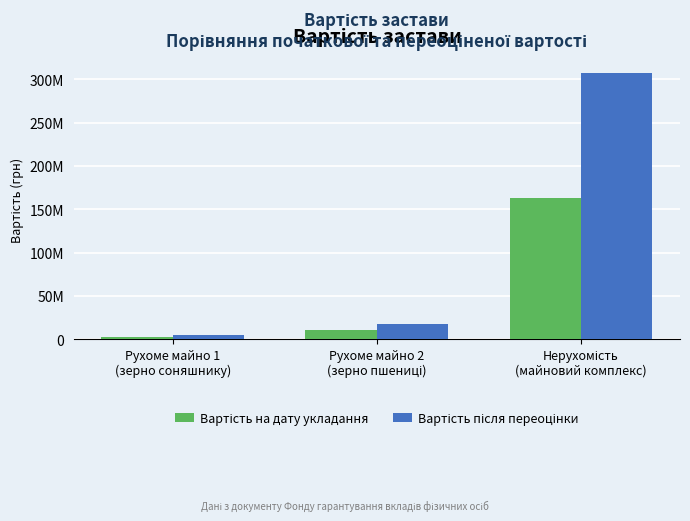

Between Рухоме майно 2
(зерно пшениці) and Нерухомість
(майновий комплекс), which series saw the biggest shift?

Вартість після переоцінки